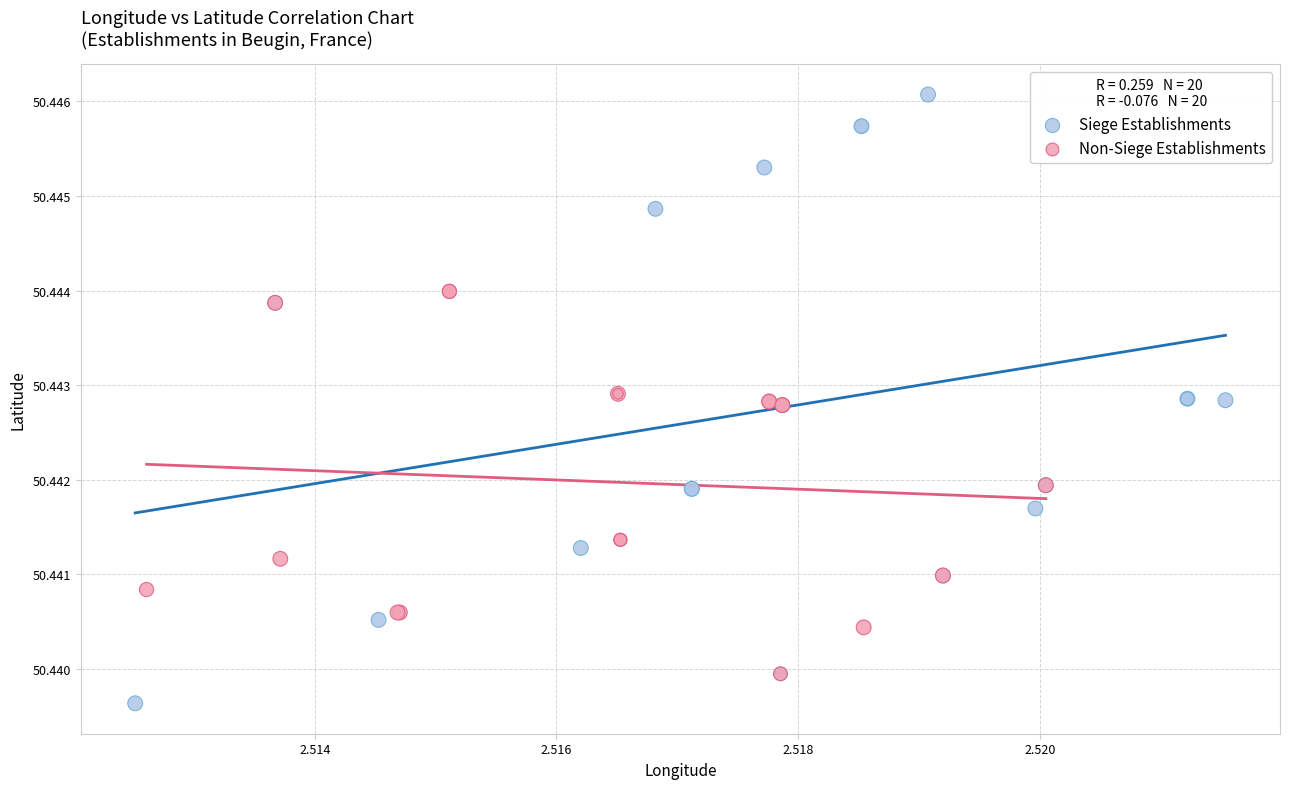

Which series contains the highest Y value?

Siege Establishments